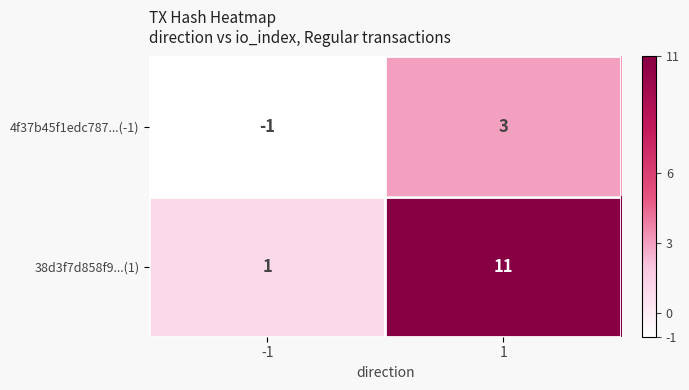

Which label corresponds to the largest value in the chart?

1